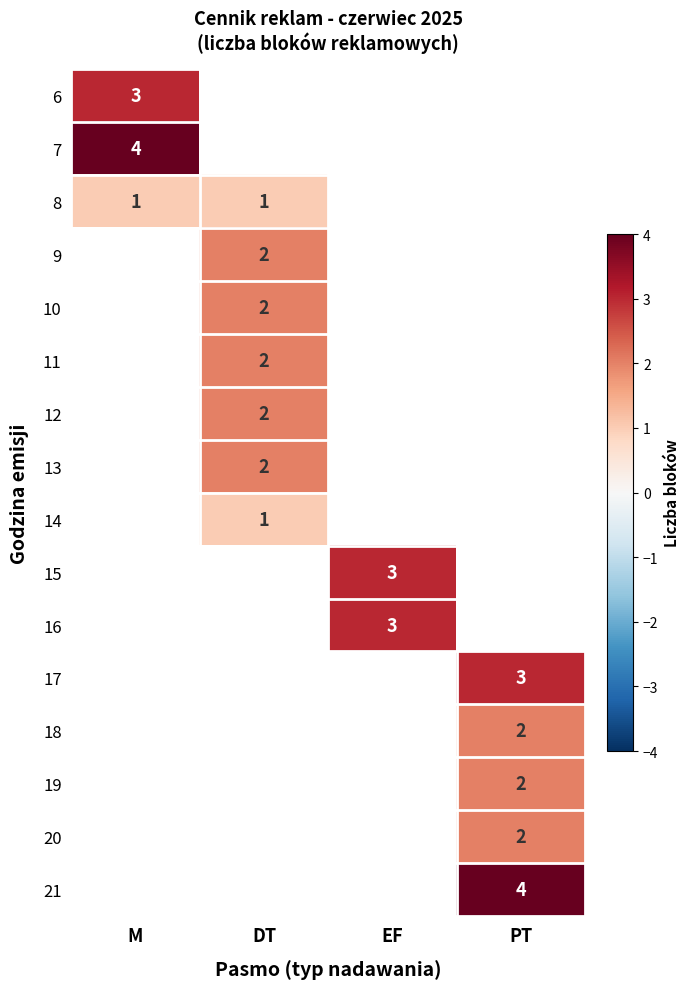

The 15 series shows 5 at EF. True or false?

False